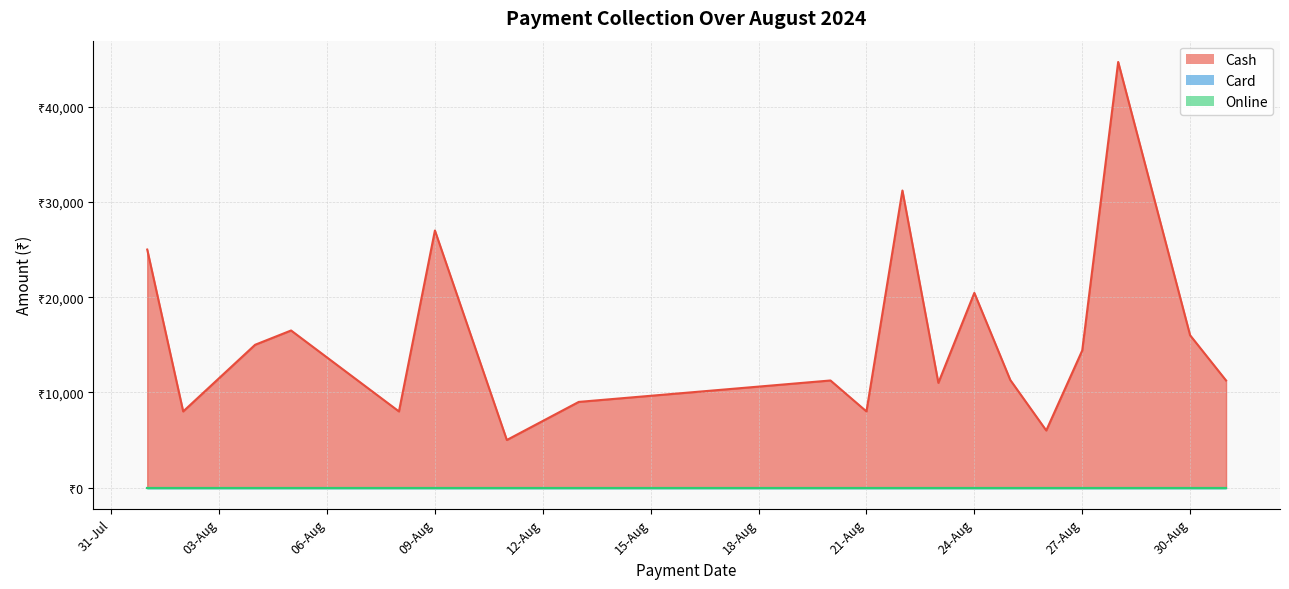

Between 24-08-2024 and 31-08-2024, which series saw the biggest shift?

Cash